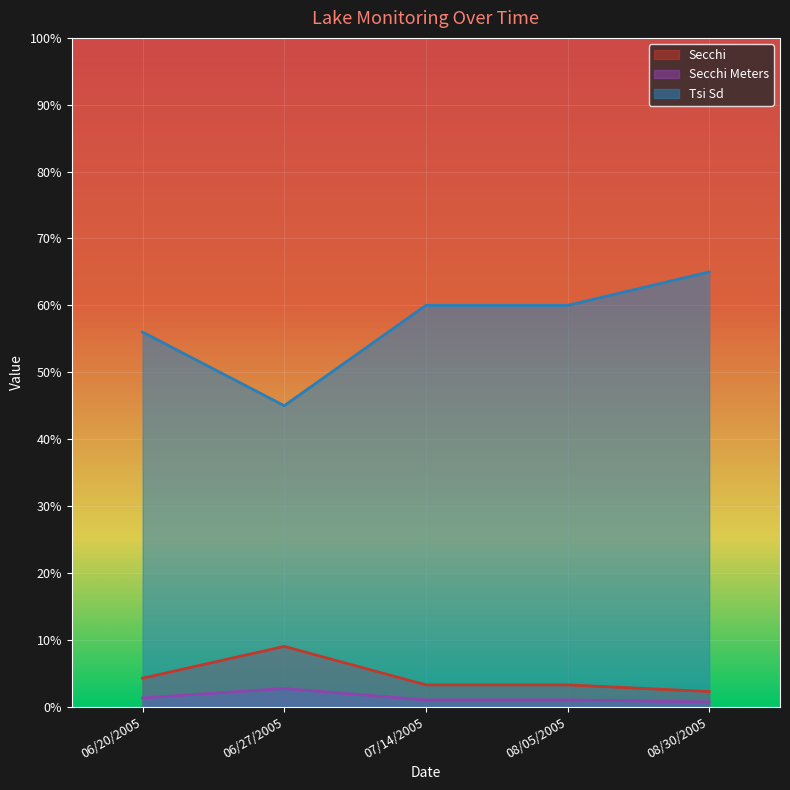

Does the chart display data point markers on the line(s)?

No